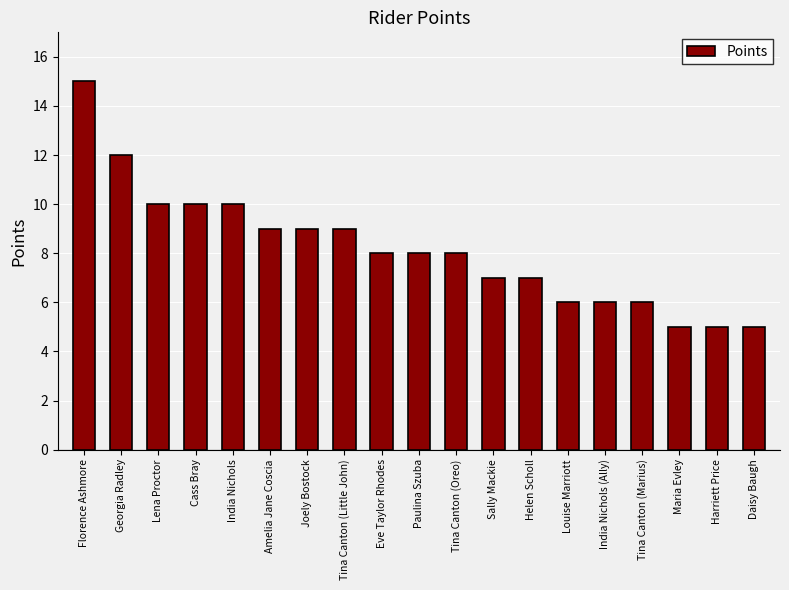

Is it true that the value at Joely Bostock is 9?

True